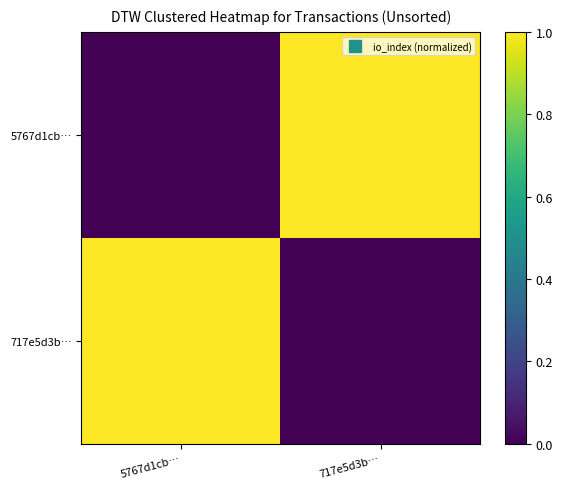

Which series changed the most between 5767d1cb… and 717e5d3b…?

5767d1cb…